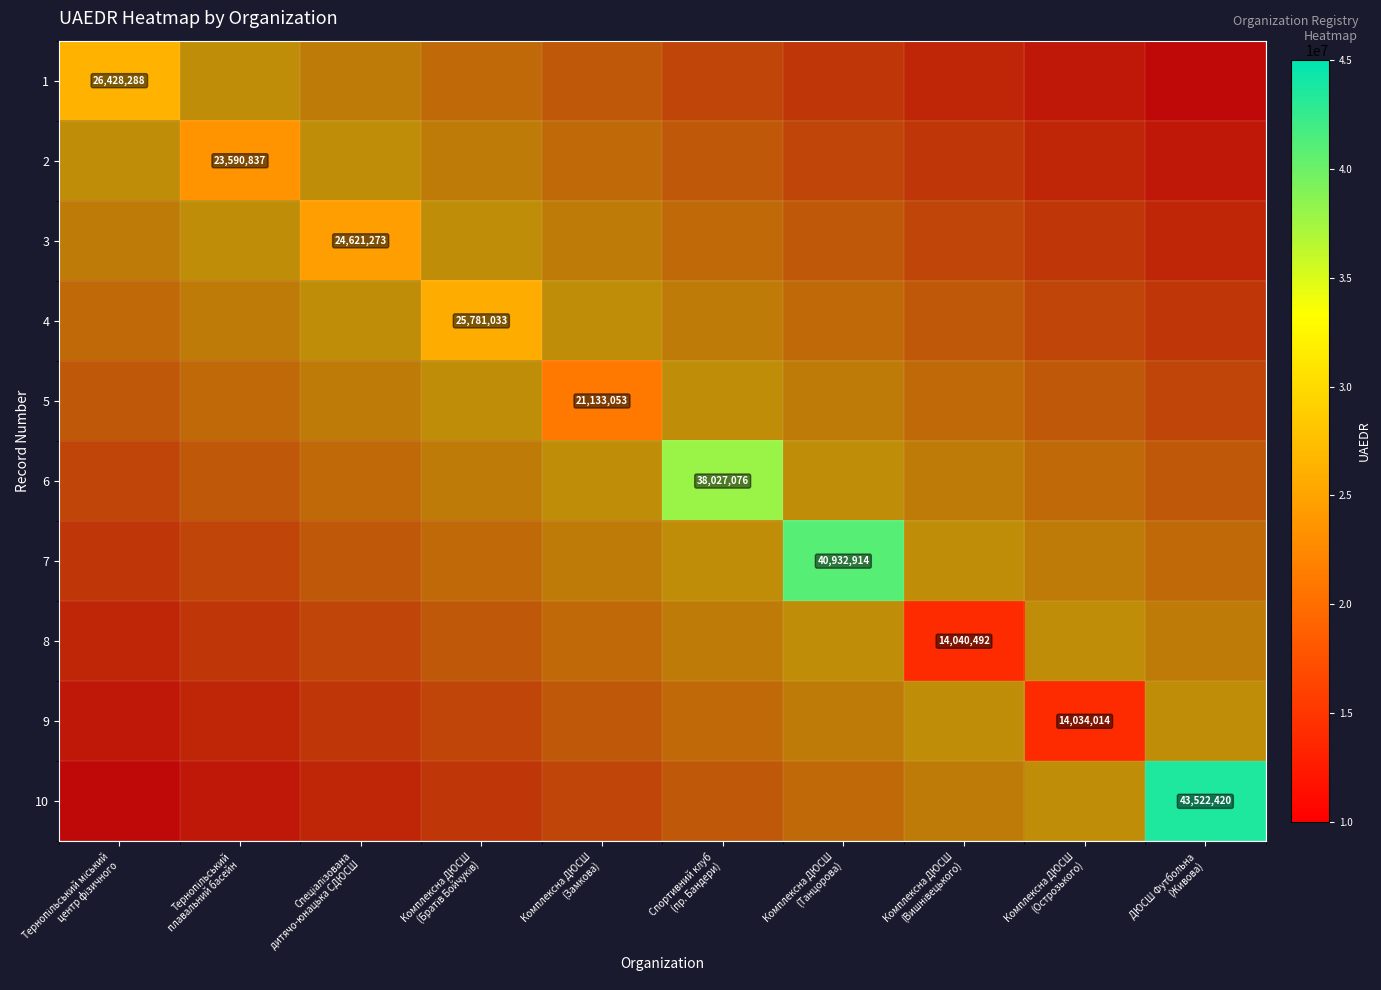

At ДЮСШ Футбольна (Живова), list the series in order from smallest to largest.

1, 2, 3, 4, 5, 6, 7, 8, 9, 10